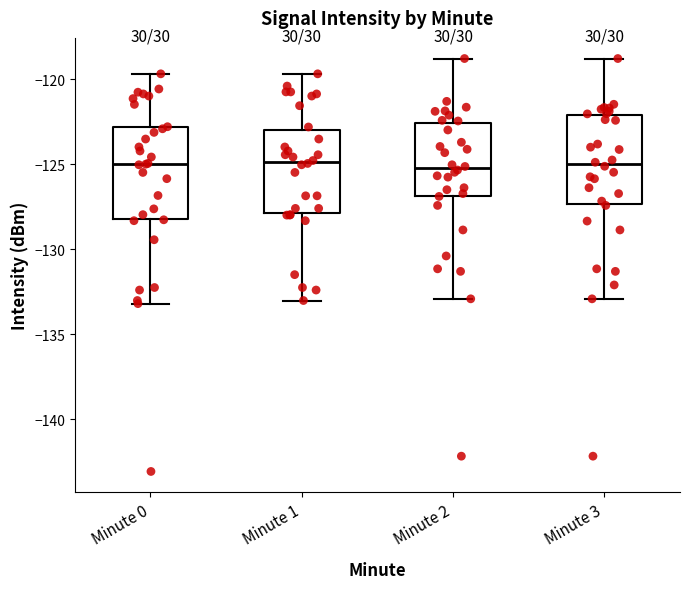

Where is the lower edge of the box for Minute 0 on the y-axis? The values are not printed on the chart, so give them approximately, as read against the axis.

-128.0